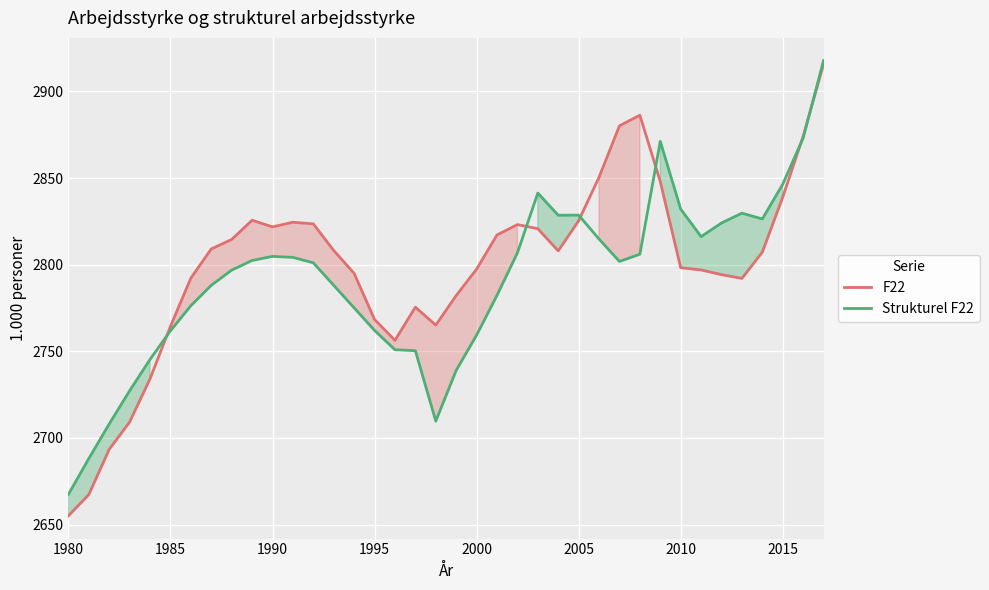

How many lines are shown in the chart?

2